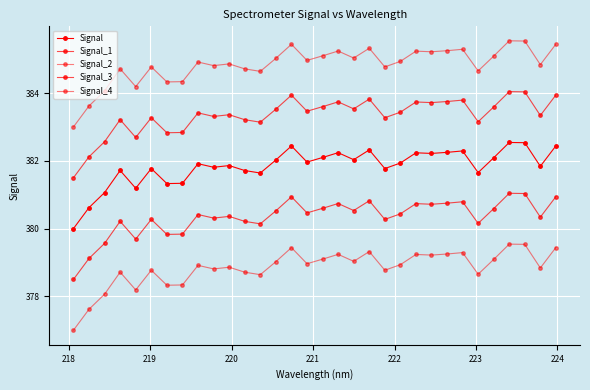

Is this an area chart (filled region under the line)?

No